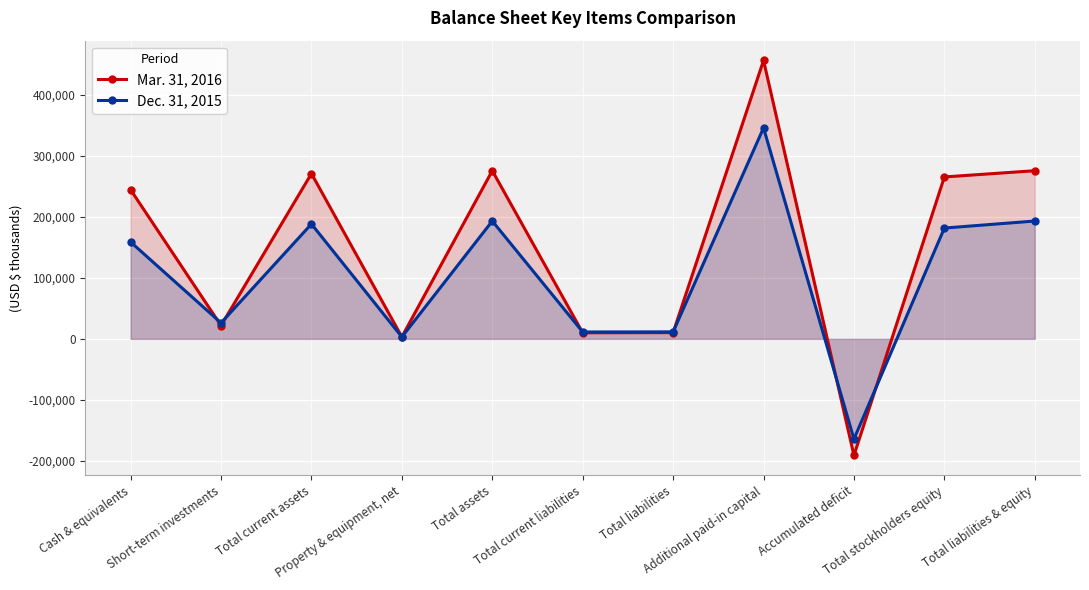

Which category has the highest value across all series?

Additional paid-in capital